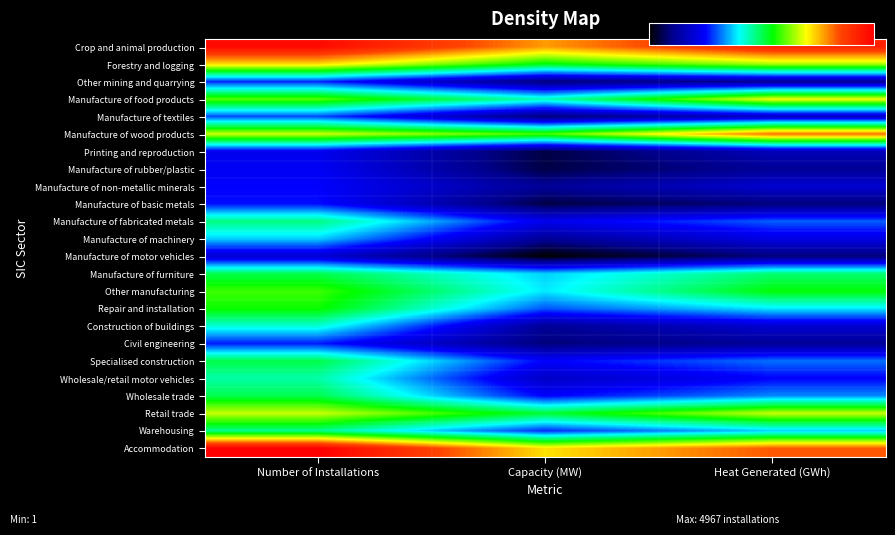

At Heat Generated (GWh), list the series in order from largest to smallest.

Crop and animal production, Accommodation, Manufacture of wood products, Manufacture of food products, Retail trade, Forestry and logging, Other manufacturing, Manufacture of furniture, Repair and installation, Warehousing, Wholesale trade, Specialised construction, Manufacture of fabricated metals, Wholesale/retail motor vehicles, Manufacture of machinery, Manufacture of non-metallic minerals, Construction of buildings, Manufacture of textiles, Printing and reproduction, Other mining and quarrying, Manufacture of rubber/plastic, Civil engineering, Manufacture of basic metals, Manufacture of motor vehicles